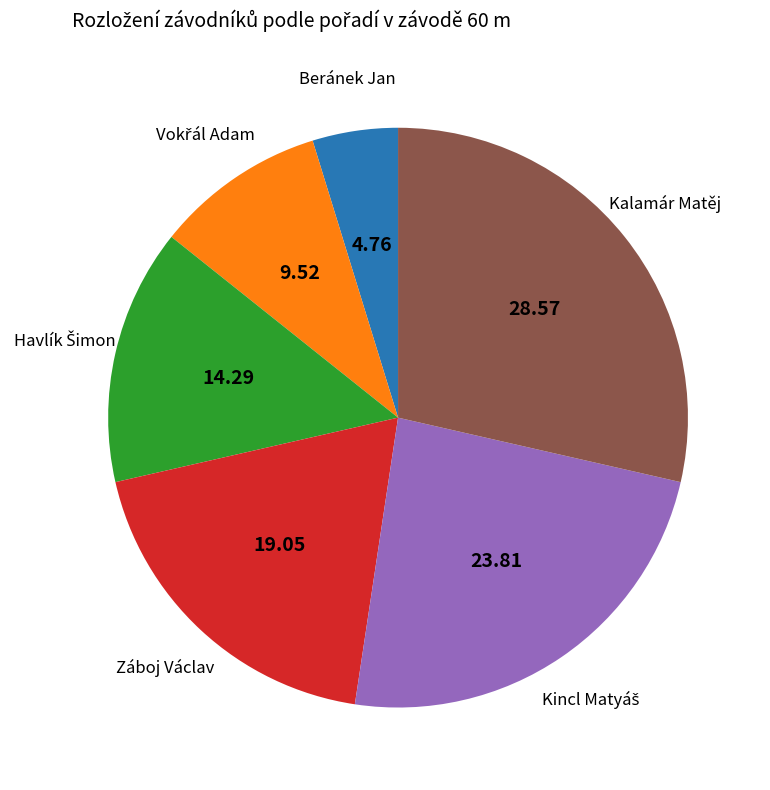

Is there any slice that represents more than half of the pie?

No